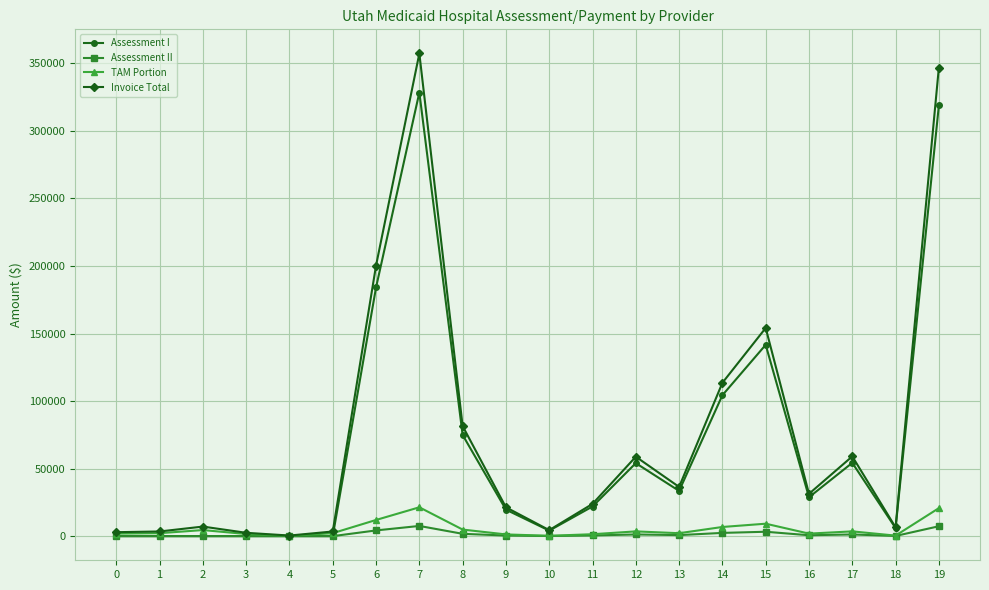

The Assessment II series shows 0.0 at 1. True or false?

True